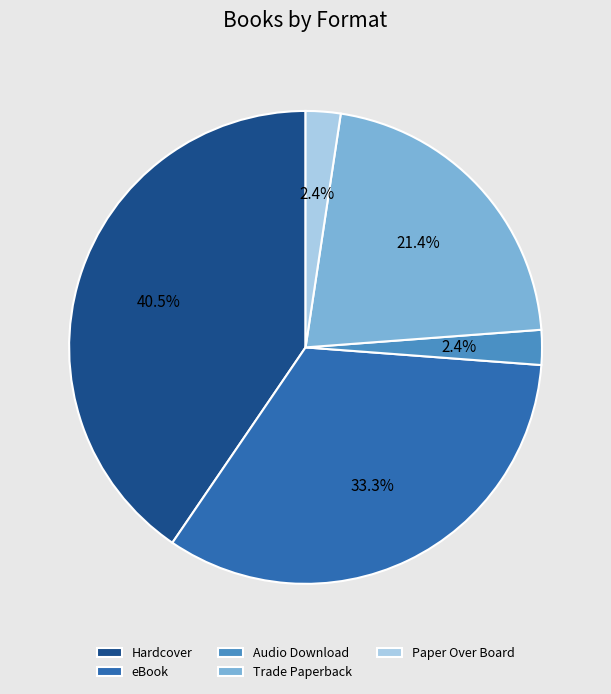

Do Paper Over Board and Audio Download together represent more than half of the pie?

No